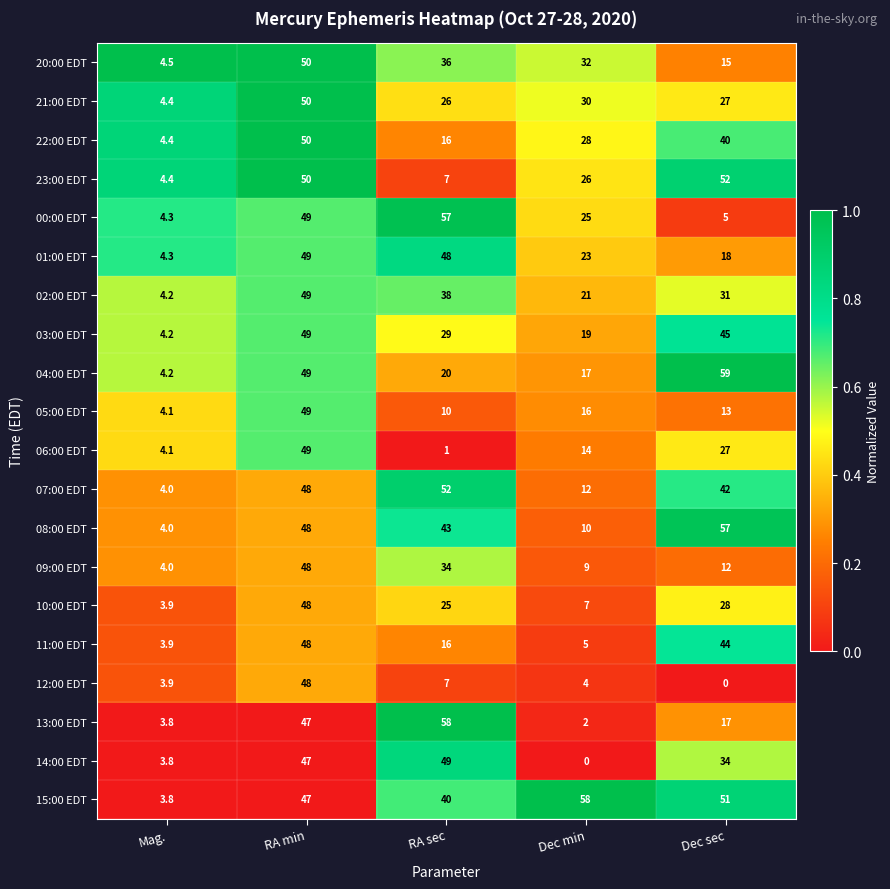

The 04:00 EDT series shows 12.5 at RA sec. True or false?

False